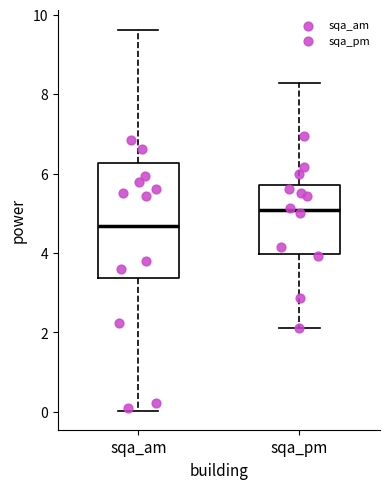

Comparing the boxes themselves (not the whiskers), which one is the tallest?

sqa_am